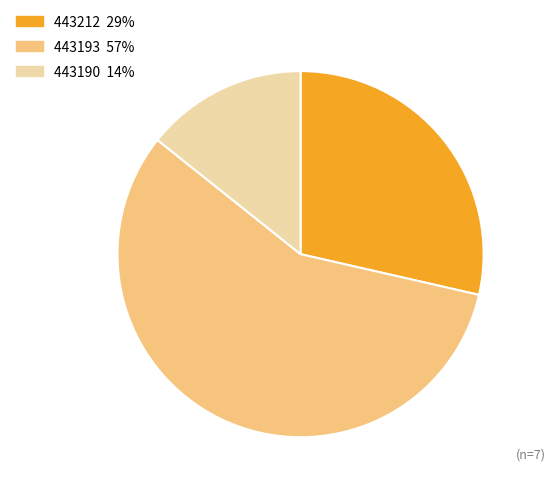

How many segments does this pie chart have?

3